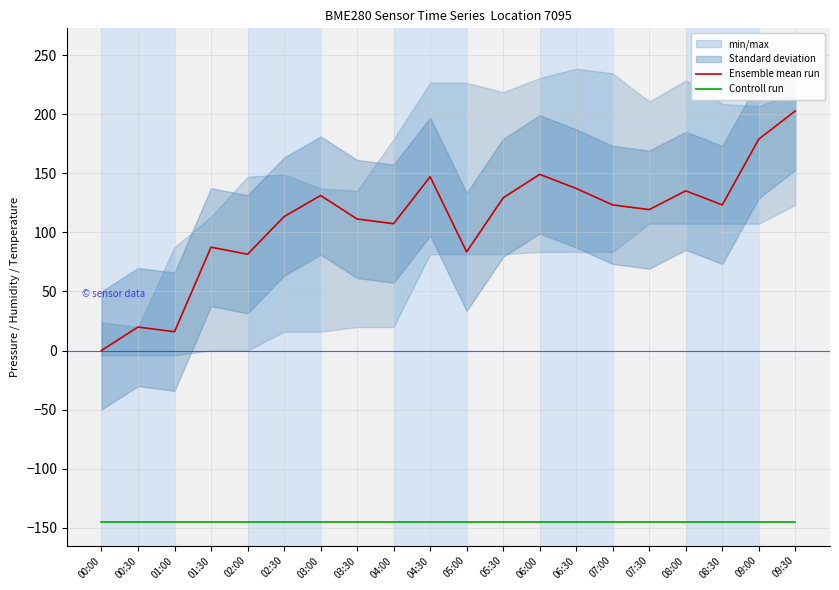

What is the maximum value shown in the chart?

202.8